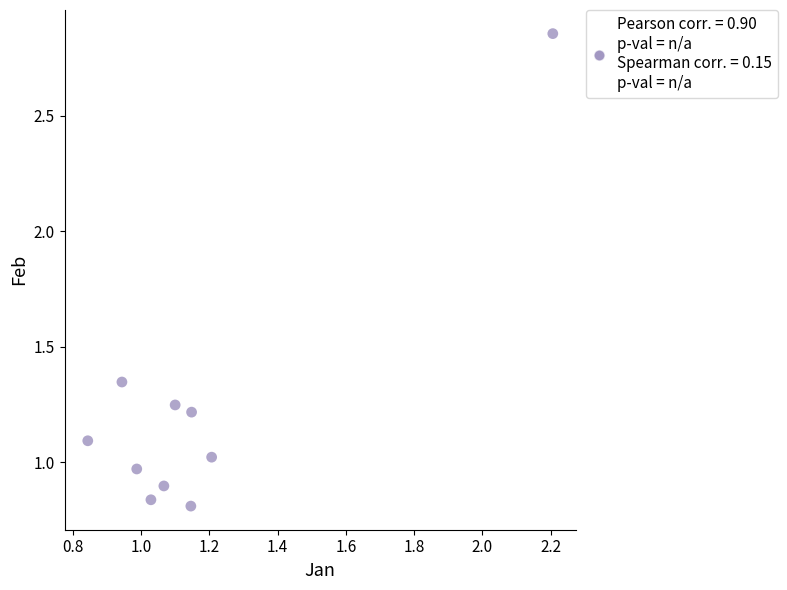

What is the range of Y values (max minus min)?

2.0